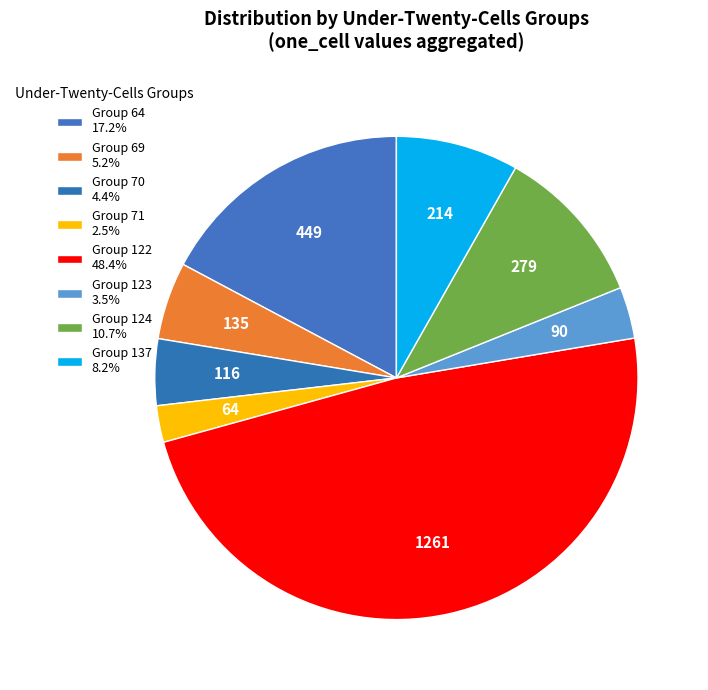

How many segments does this pie chart have?

8